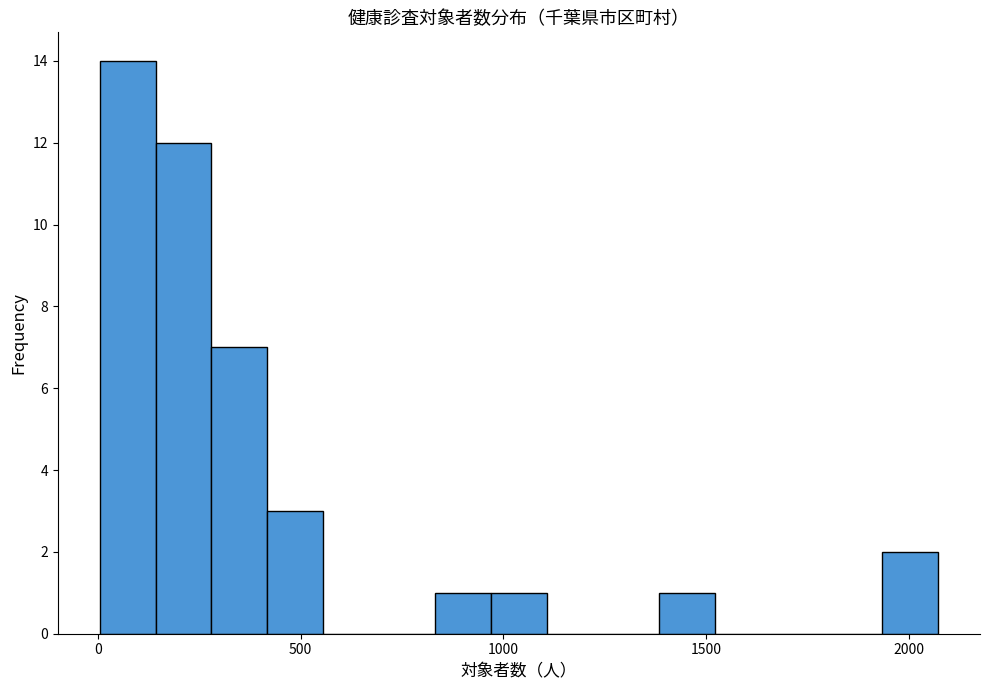

Read against the x-axis, roughly where is the centre of the tallest bar?

50